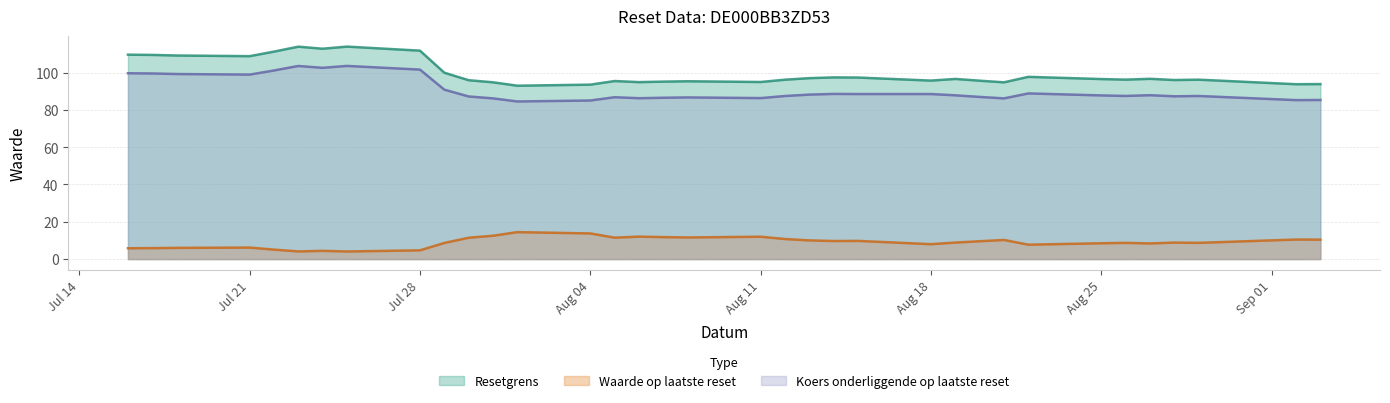

The value of Waarde op laatste reset at Aug 25 is 14.8. True or false?

False